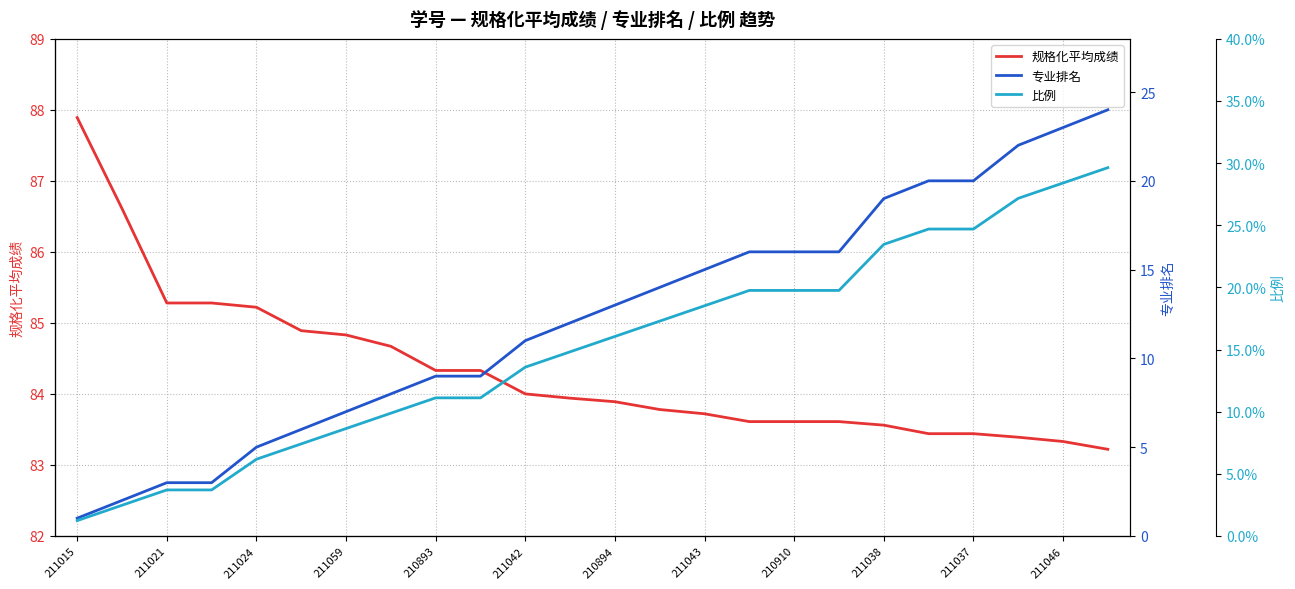

Which series has the widest spread of values?

专业排名